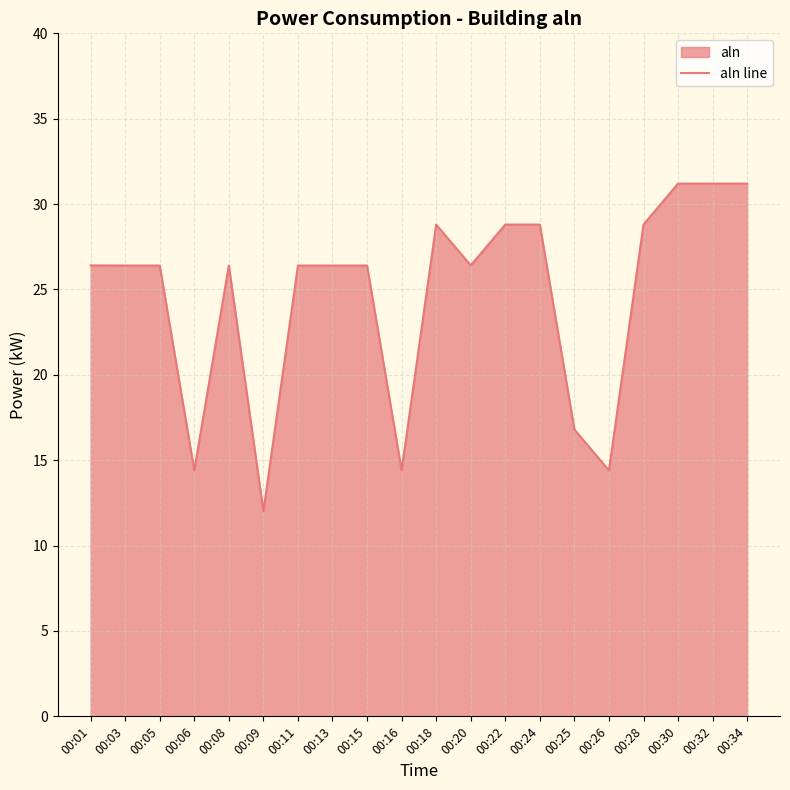

What is the sum of the values at 00:03 and 00:01?

52.8